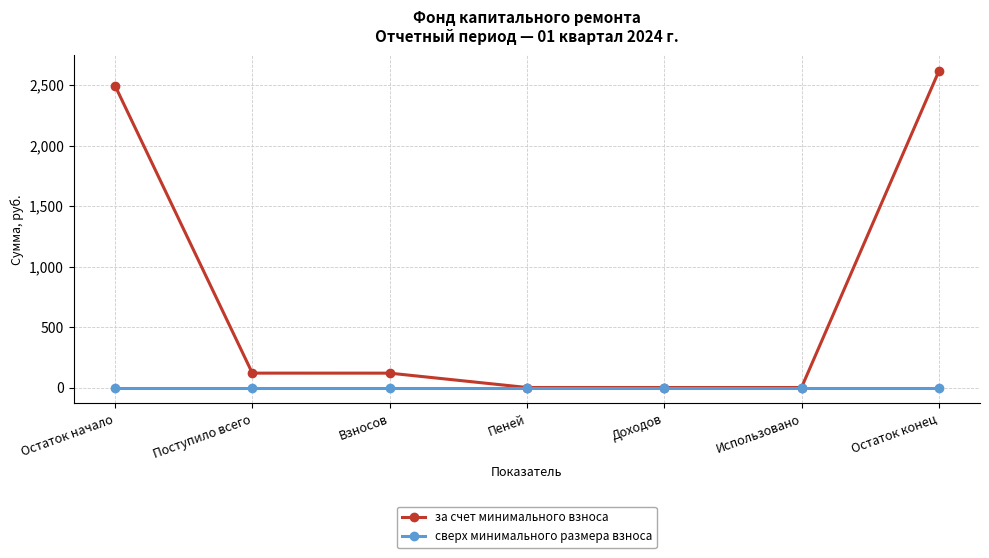

What is the sum of all за счет минимального взноса values?

5347.0